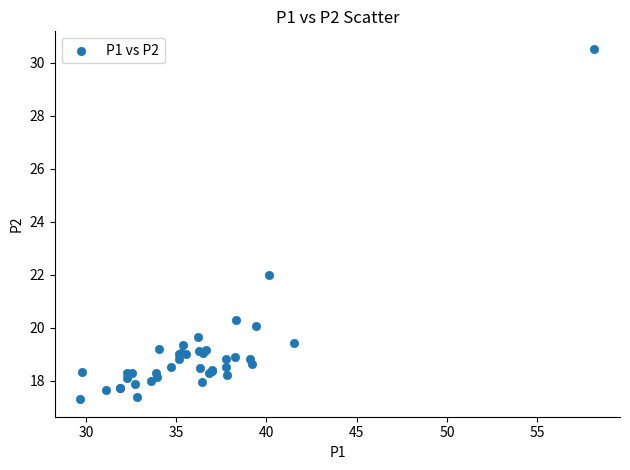

What Y value in the scatter plot is closest to 23?

22.0